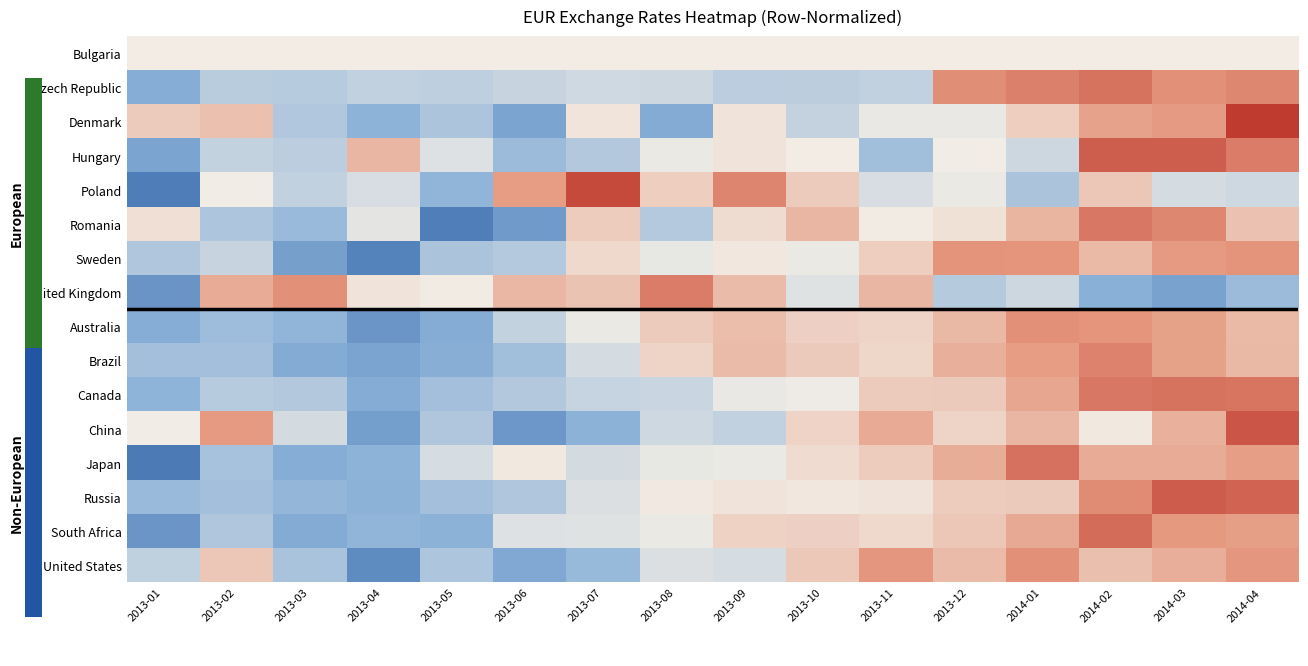

Reading left to right, what are all the values shown in this chart?

Bulgaria: 2013-01=0.0	2013-02=0.0	2013-03=0.0	2013-04=0.0	2013-05=0.0	2013-06=0.0	2013-07=0.0	2013-08=0.0	2013-09=0.0	2013-10=0.0	2013-11=0.0	2013-12=0.0	2014-01=0.0	2014-02=0.0	2014-03=0.0	2014-04=0.0
Czech Republic: 2013-01=-1.3	2013-02=-0.7	2013-03=-0.7	2013-04=-0.6	2013-05=-0.6	2013-06=-0.5	2013-07=-0.4	2013-08=-0.5	2013-09=-0.7	2013-10=-0.7	2013-11=-0.6	2013-12=1.3	2014-01=1.5	2014-02=1.6	2014-03=1.3	2014-04=1.4
Denmark: 2013-01=0.5	2013-02=0.7	2013-03=-0.8	2013-04=-1.2	2013-05=-0.9	2013-06=-1.5	2013-07=0.1	2013-08=-1.4	2013-09=0.2	2013-10=-0.6	2013-11=-0.1	2013-12=-0.1	2014-01=0.5	2014-02=1.1	2014-03=1.2	2014-04=2.3
Hungary: 2013-01=-1.5	2013-02=-0.6	2013-03=-0.7	2013-04=0.8	2013-05=-0.2	2013-06=-1.0	2013-07=-0.8	2013-08=-0.1	2013-09=0.1	2013-10=0.0	2013-11=-1.0	2013-12=-0.0	2014-01=-0.5	2014-02=1.9	2014-03=1.9	2014-04=1.5
Poland: 2013-01=-2.1	2013-02=-0.0	2013-03=-0.6	2013-04=-0.3	2013-05=-1.2	2013-06=1.2	2013-07=2.1	2013-08=0.5	2013-09=1.5	2013-10=0.5	2013-11=-0.3	2013-12=-0.1	2014-01=-0.9	2014-02=0.6	2014-03=-0.4	2014-04=-0.4
Romania: 2013-01=0.2	2013-02=-0.8	2013-03=-1.1	2013-04=-0.2	2013-05=-2.0	2013-06=-1.6	2013-07=0.5	2013-08=-0.7	2013-09=0.3	2013-10=0.8	2013-11=0.0	2013-12=0.2	2014-01=0.8	2014-02=1.6	2014-03=1.4	2014-04=0.6
Sweden: 2013-01=-0.8	2013-02=-0.5	2013-03=-1.5	2013-04=-2.0	2013-05=-0.9	2013-06=-0.8	2013-07=0.3	2013-08=-0.1	2013-09=0.1	2013-10=-0.1	2013-11=0.4	2013-12=1.3	2014-01=1.3	2014-02=0.8	2014-03=1.2	2014-04=1.3
United Kingdom: 2013-01=-1.7	2013-02=1.0	2013-03=1.3	2013-04=0.1	2013-05=0.0	2013-06=0.8	2013-07=0.6	2013-08=1.5	2013-09=0.7	2013-10=-0.2	2013-11=0.8	2013-12=-0.7	2014-01=-0.5	2014-02=-1.3	2014-03=-1.5	2014-04=-1.1
Australia: 2013-01=-1.3	2013-02=-1.0	2013-03=-1.2	2013-04=-1.7	2013-05=-1.3	2013-06=-0.6	2013-07=-0.1	2013-08=0.5	2013-09=0.7	2013-10=0.4	2013-11=0.4	2013-12=0.8	2014-01=1.3	2014-02=1.3	2014-03=1.1	2014-04=0.7
Brazil: 2013-01=-1.0	2013-02=-1.0	2013-03=-1.4	2013-04=-1.5	2013-05=-1.3	2013-06=-1.0	2013-07=-0.4	2013-08=0.4	2013-09=0.7	2013-10=0.5	2013-11=0.3	2013-12=0.9	2014-01=1.2	2014-02=1.5	2014-03=1.1	2014-04=0.8
Canada: 2013-01=-1.2	2013-02=-0.7	2013-03=-0.8	2013-04=-1.3	2013-05=-1.0	2013-06=-0.8	2013-07=-0.5	2013-08=-0.5	2013-09=-0.1	2013-10=-0.0	2013-11=0.5	2013-12=0.5	2014-01=1.0	2014-02=1.6	2014-03=1.6	2014-04=1.6
China: 2013-01=-0.0	2013-02=1.2	2013-03=-0.4	2013-04=-1.5	2013-05=-0.8	2013-06=-1.7	2013-07=-1.2	2013-08=-0.4	2013-09=-0.6	2013-10=0.4	2013-11=1.0	2013-12=0.4	2014-01=0.8	2014-02=0.1	2014-03=0.9	2014-04=2.0
Japan: 2013-01=-2.1	2013-02=-0.9	2013-03=-1.3	2013-04=-1.2	2013-05=-0.3	2013-06=0.1	2013-07=-0.4	2013-08=-0.1	2013-09=-0.1	2013-10=0.3	2013-11=0.5	2013-12=0.9	2014-01=1.7	2014-02=1.0	2014-03=1.0	2014-04=1.2
Russia: 2013-01=-1.1	2013-02=-1.0	2013-03=-1.2	2013-04=-1.2	2013-05=-1.0	2013-06=-0.8	2013-07=-0.3	2013-08=0.1	2013-09=0.1	2013-10=0.1	2013-11=0.1	2013-12=0.5	2014-01=0.5	2014-02=1.4	2014-03=1.9	2014-04=1.8
South Africa: 2013-01=-1.7	2013-02=-0.8	2013-03=-1.3	2013-04=-1.2	2013-05=-1.2	2013-06=-0.2	2013-07=-0.2	2013-08=-0.1	2013-09=0.4	2013-10=0.4	2013-11=0.3	2013-12=0.6	2014-01=1.0	2014-02=1.7	2014-03=1.2	2014-04=1.1
United States: 2013-01=-0.6	2013-02=0.6	2013-03=-0.9	2013-04=-1.8	2013-05=-0.8	2013-06=-1.4	2013-07=-1.1	2013-08=-0.3	2013-09=-0.3	2013-10=0.5	2013-11=1.3	2013-12=0.7	2014-01=1.3	2014-02=0.7	2014-03=0.9	2014-04=1.3